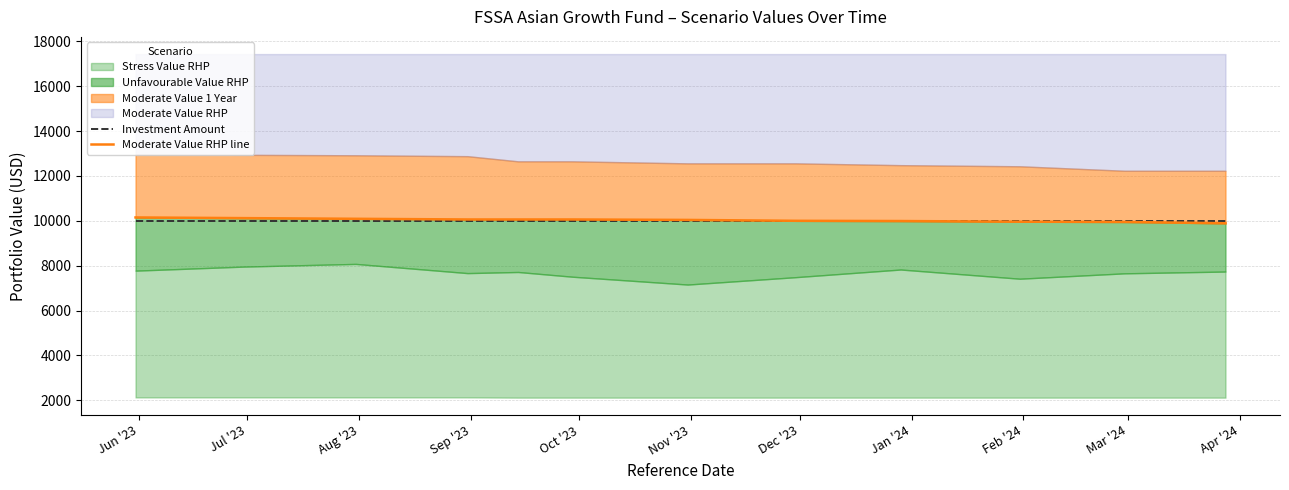

Where is Investment Amount nearest to the value 10000?

Jun '23